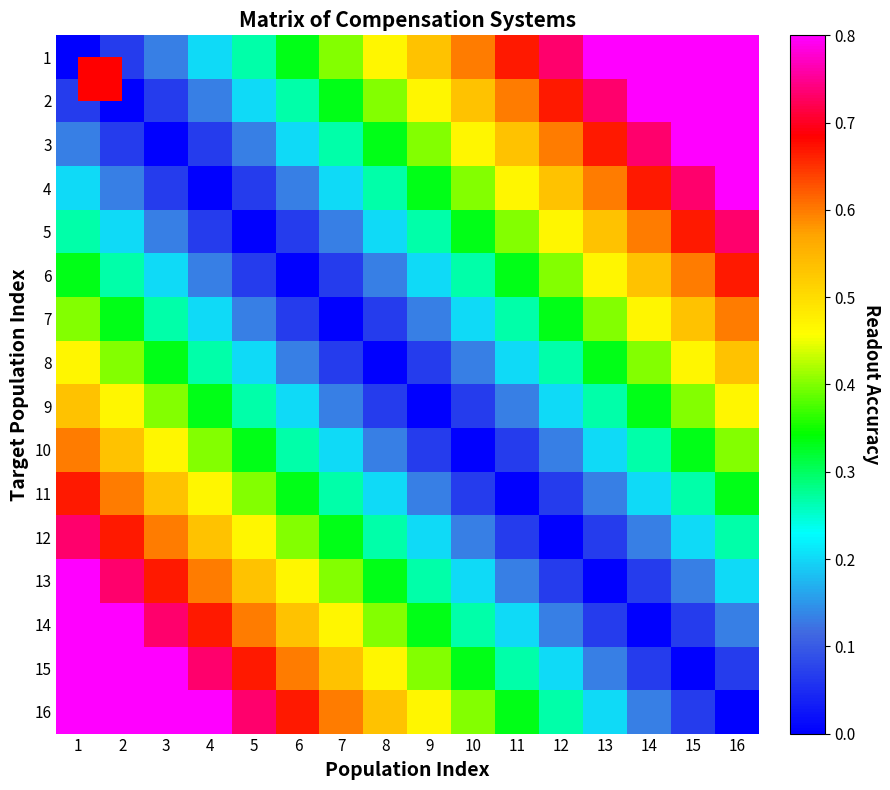

Between 15 and 10, which is larger?

15